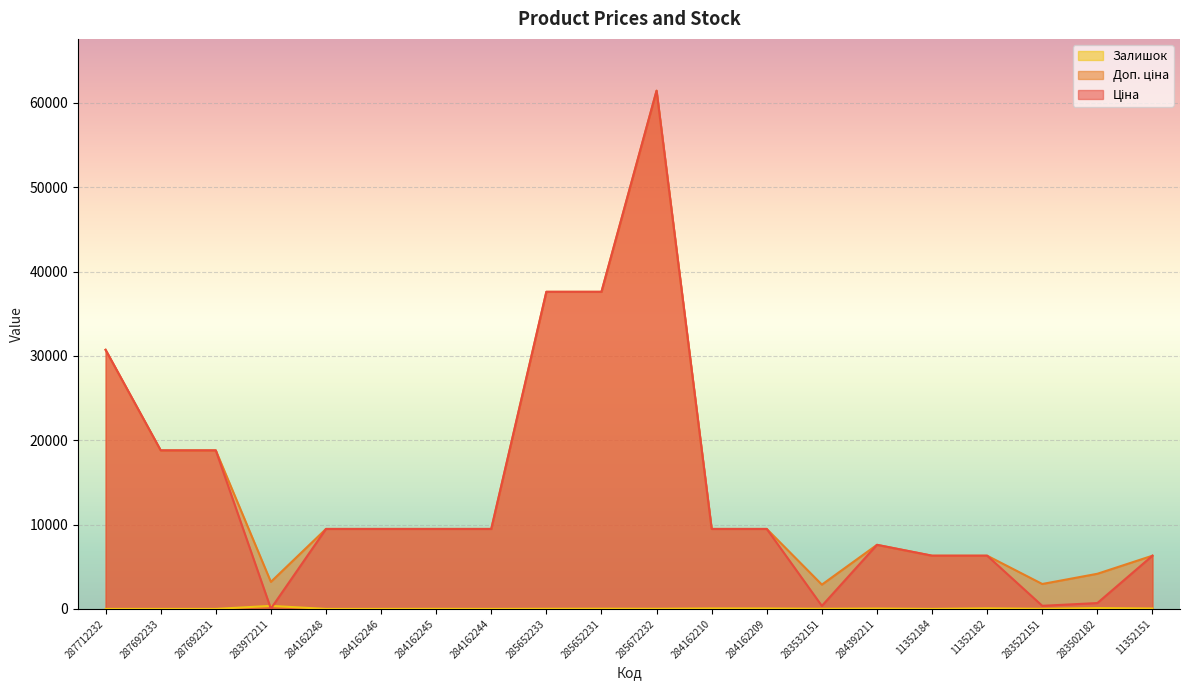

What is the value of the Доп. ціна point at the 19th from the left?

4165.6